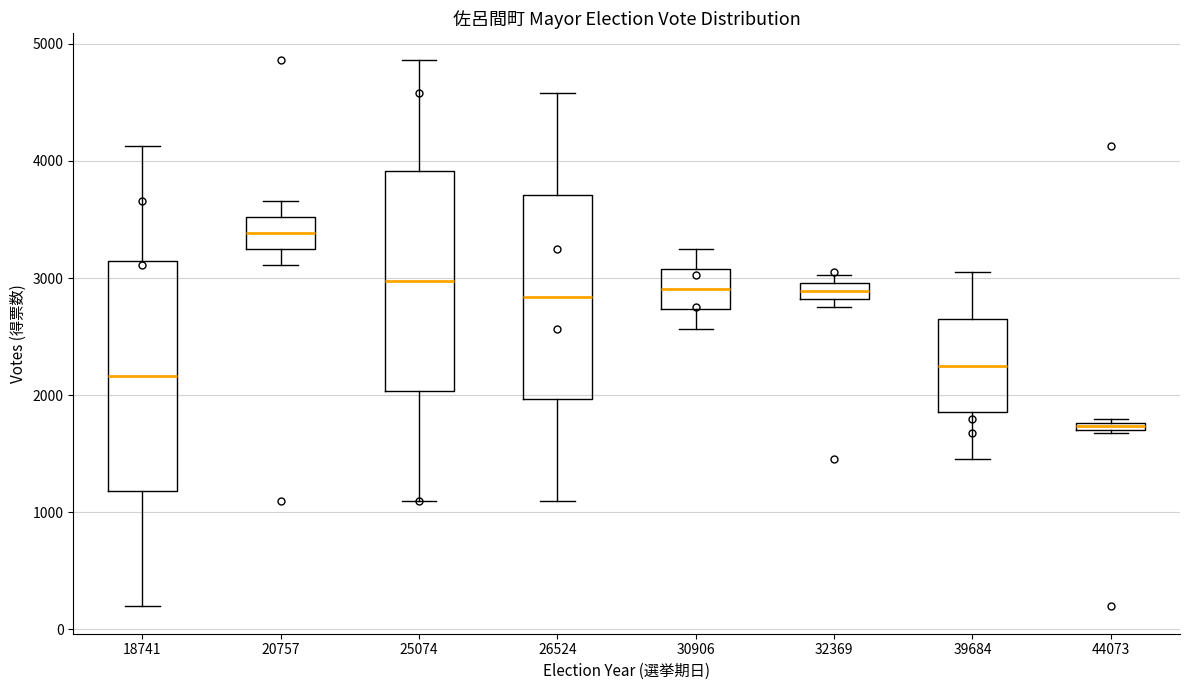

Which box has the lowest median line?

44073